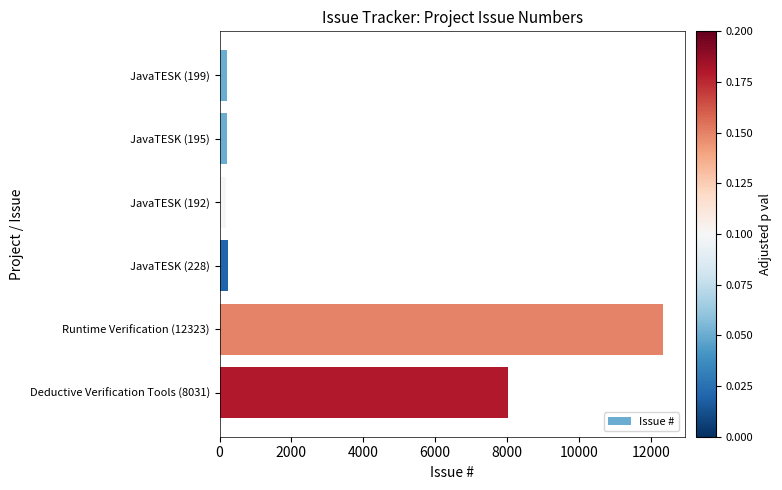

What is the maximum value shown in the chart?

12323